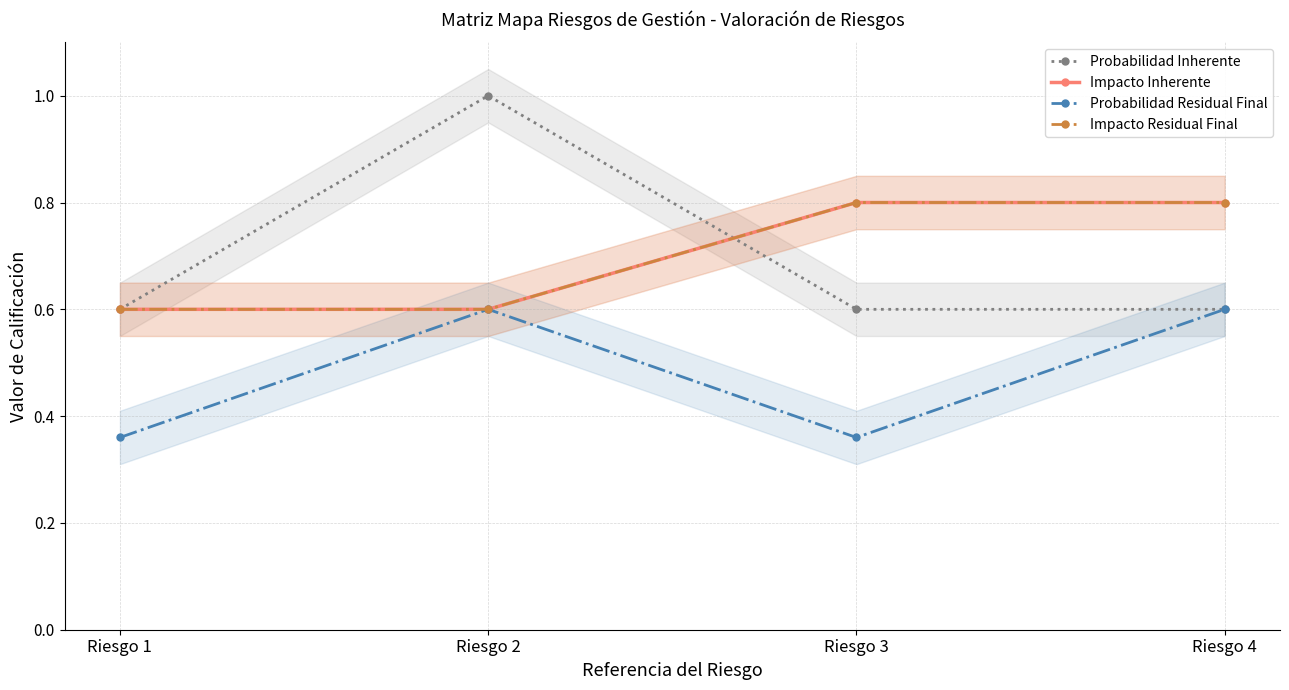

What is the value of the Impacto Residual Final point at the 2nd from the left?

0.6